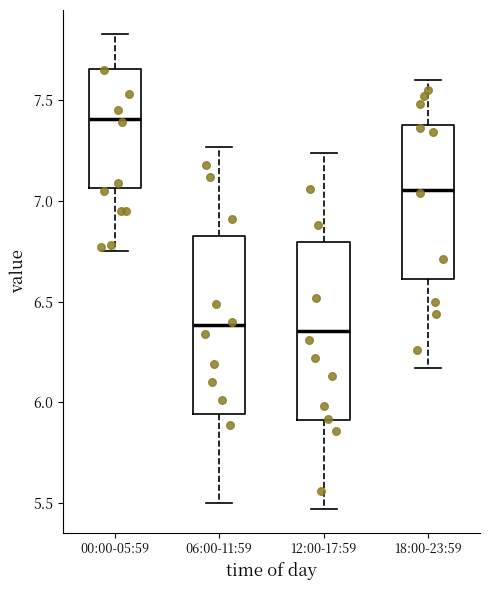

Where does the lower whisker of the box for 06:00-11:59 end on the y-axis? The values are not printed on the chart, so give them approximately, as read against the axis.

5.50